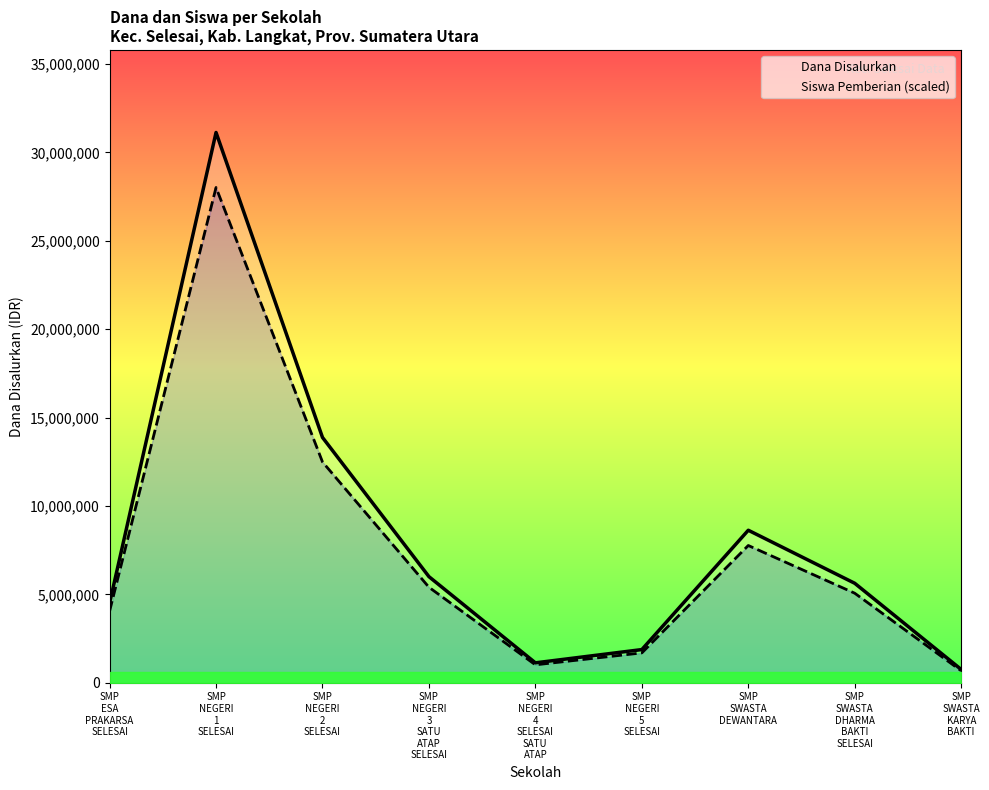

Which series has the largest total across all categories?

Dana Disalurkan